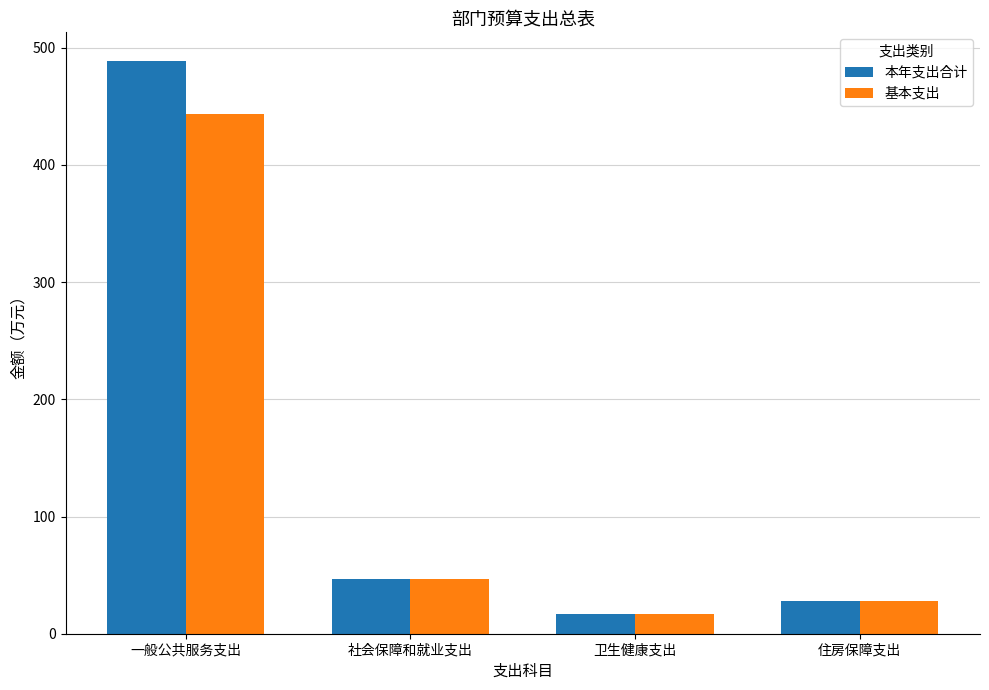

What is the label of the 4th bar from the right?

一般公共服务支出